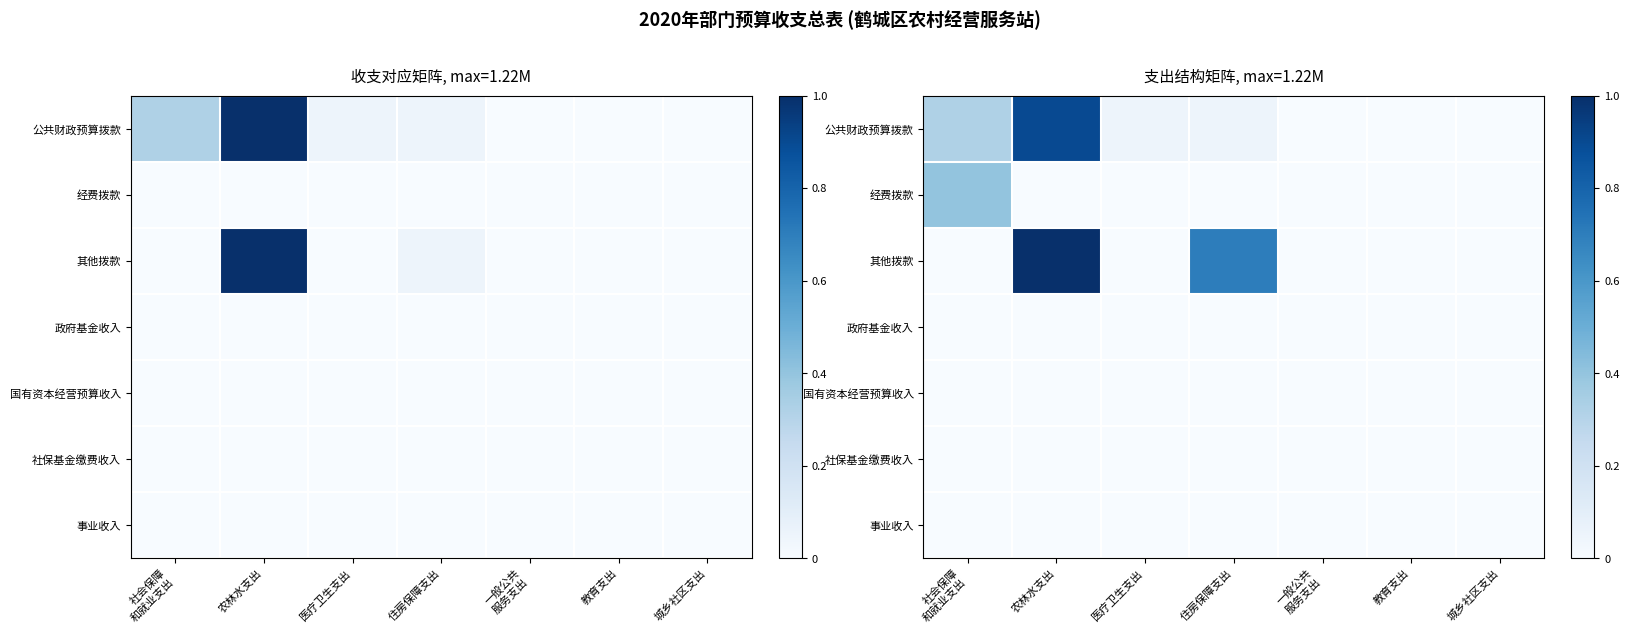

True or false: 经费拨款 has a value of 0.3 at 城乡社区支出.

False